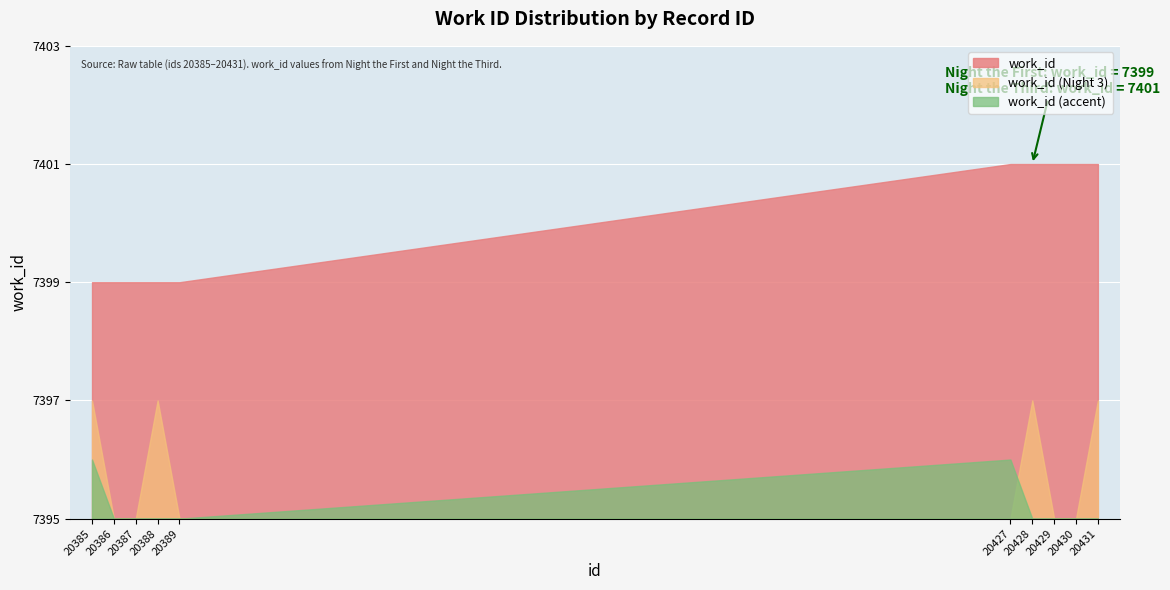

What is the sum of the values at 20386 and 20427?

14800